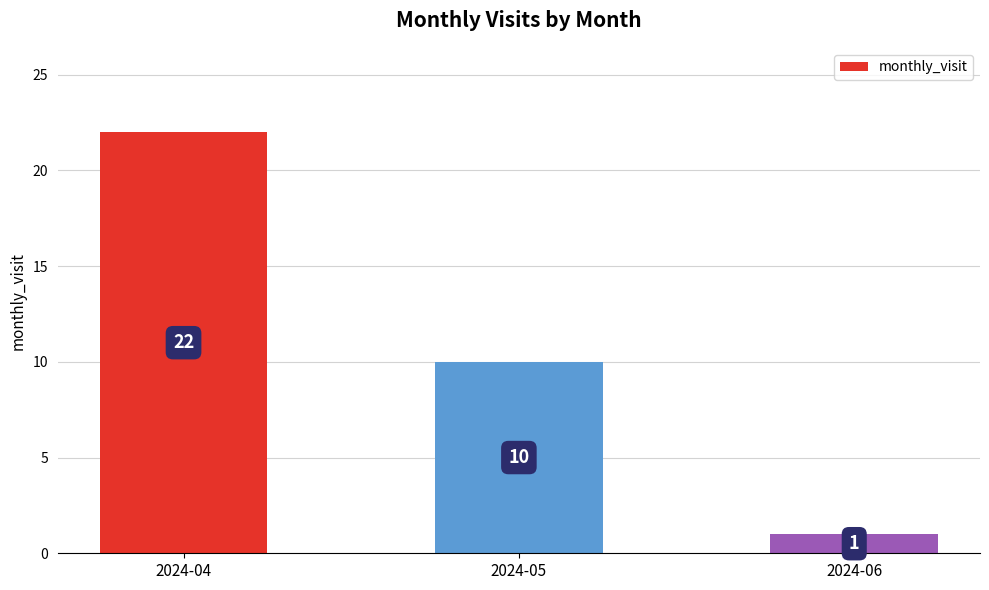

Approximately how many times larger is the value at 2024-05 compared to 2024-04?

0.5